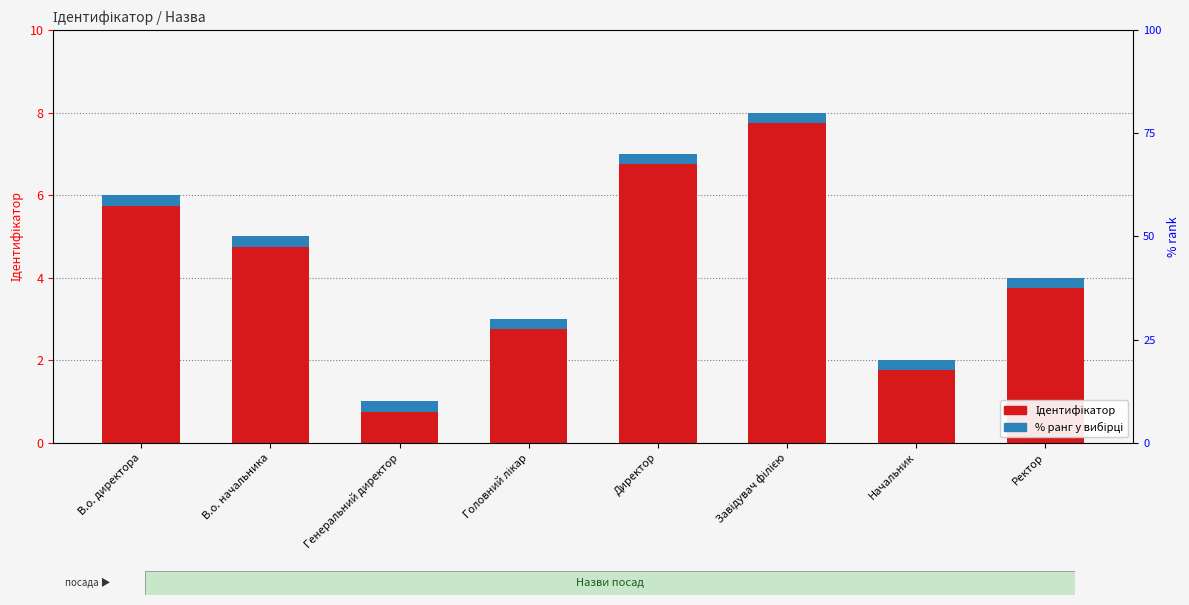

What is the value of the 6th bar from the left?

8